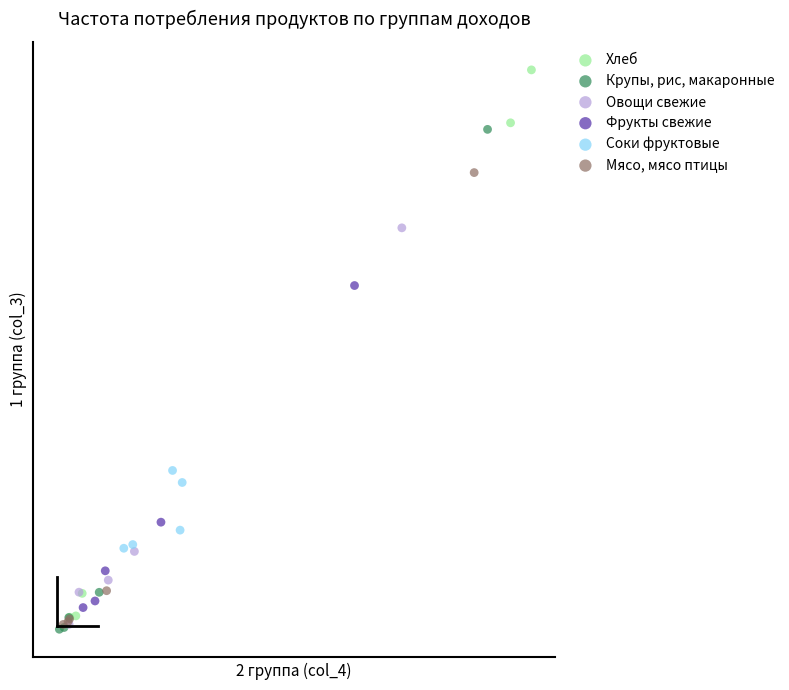

Which series has the widest spread of Y values?

Хлеб